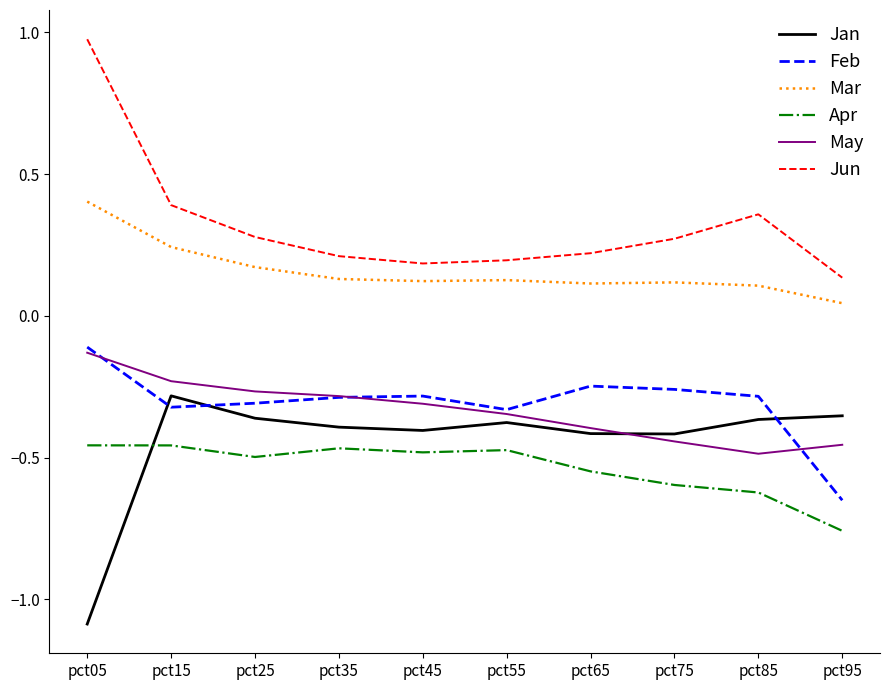

Which series has the largest total across all categories?

Jun